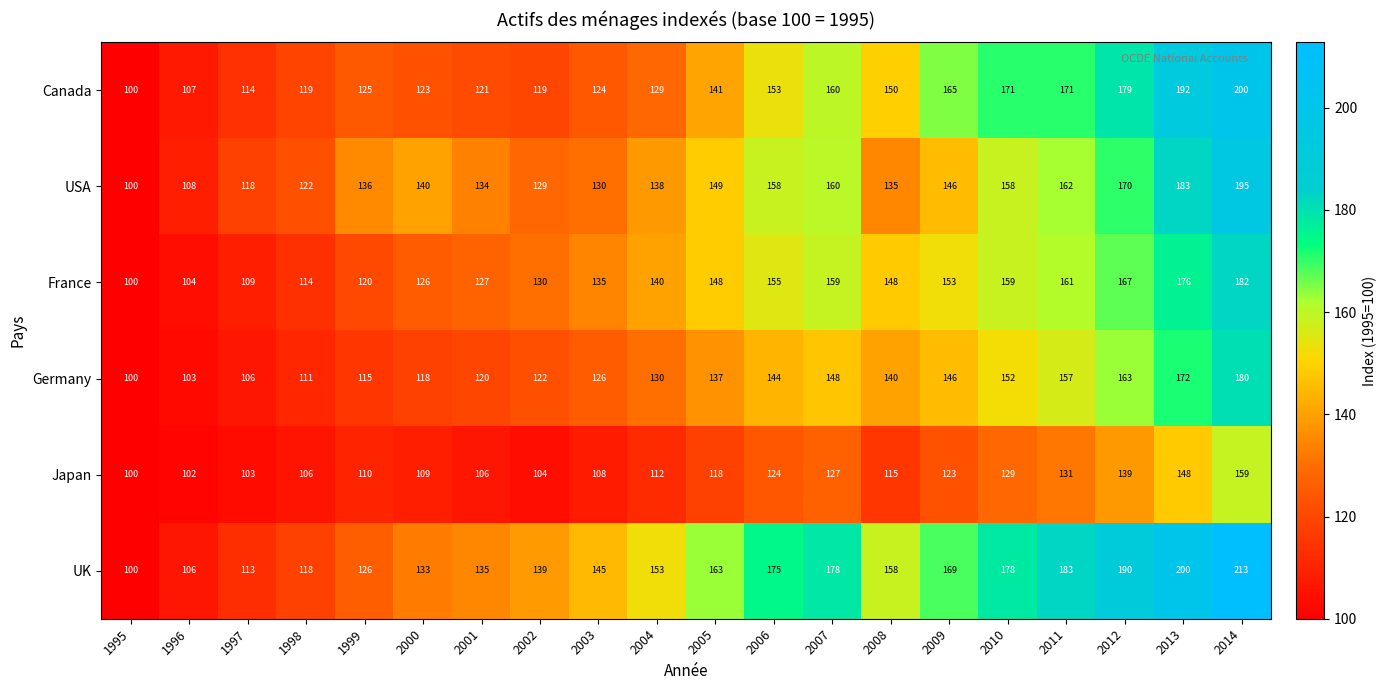

Is it true that USA equals 171 at 1997?

False